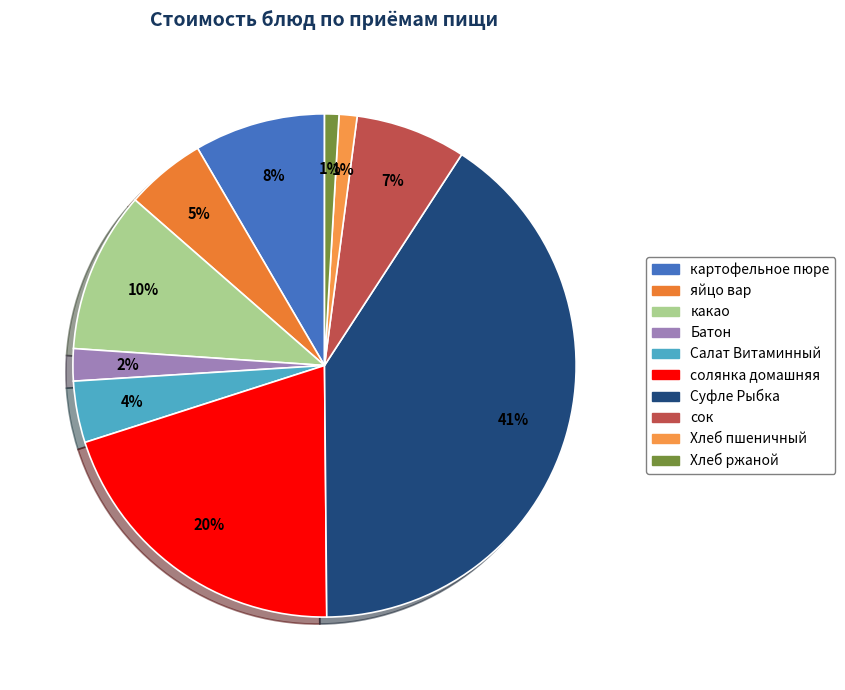

Count the number of slices in the pie.

10